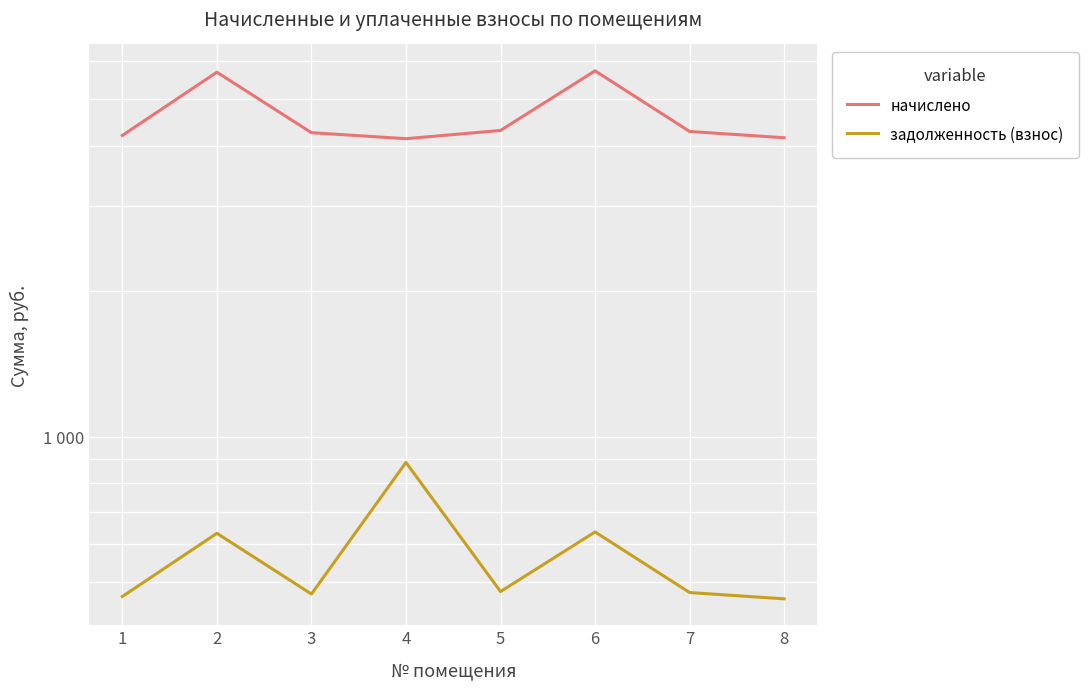

Which category has the lowest value across all series?

8